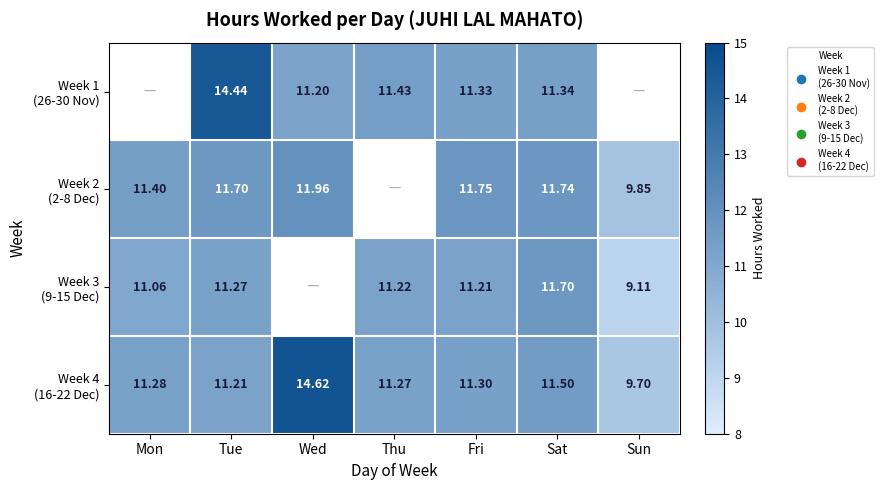

What is the difference between the highest and lowest values at Wed?

3.4